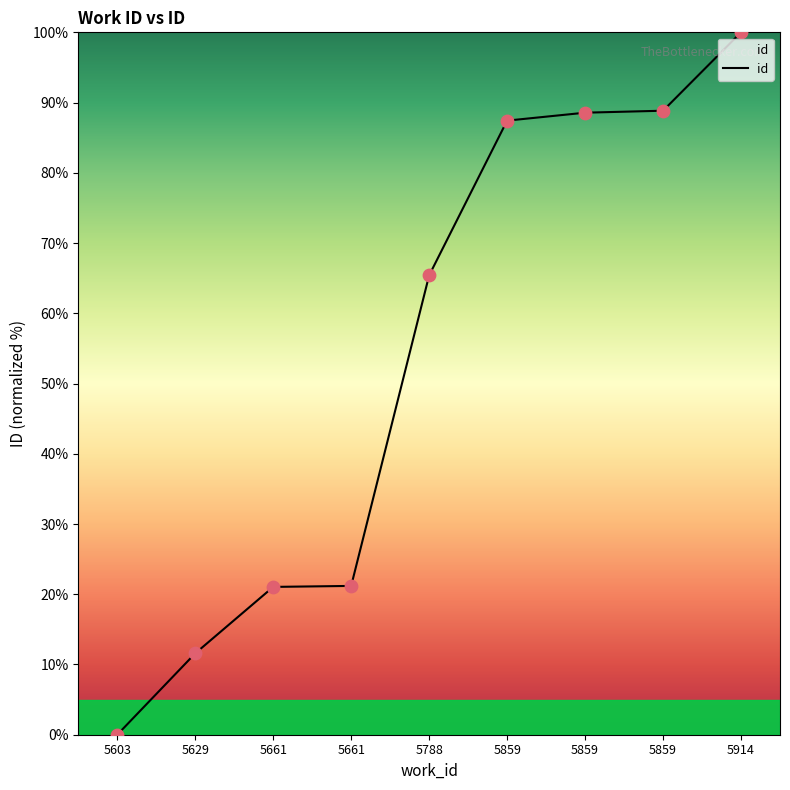

Approximately how many times larger is the value at 5661 compared to 5788?

0.3